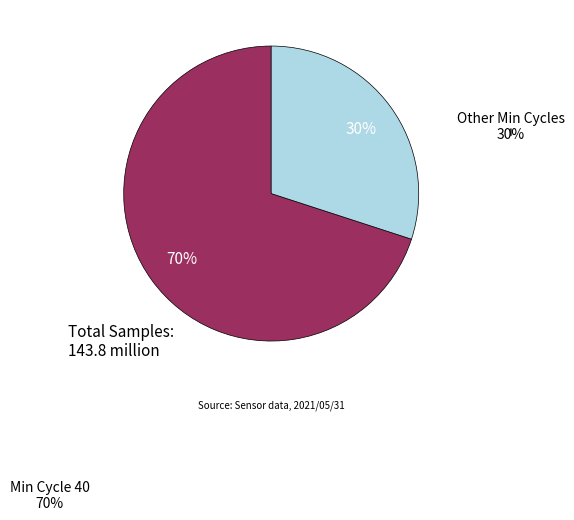

To the nearest percent, what is the average slice percentage?

50%